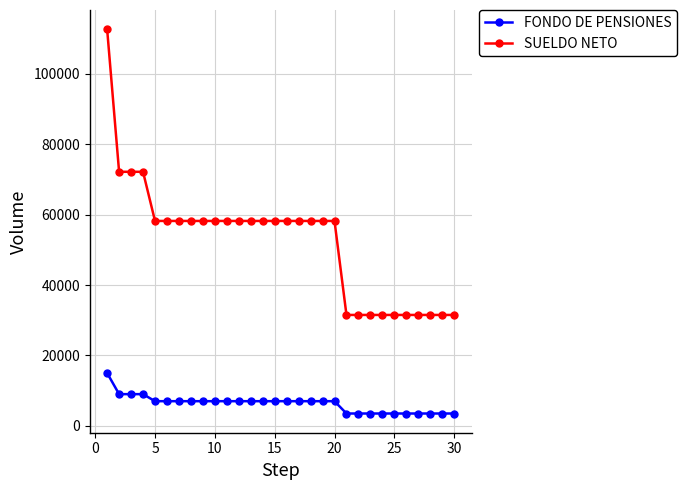

What is the difference between the second highest and second lowest values in the FONDO DE PENSIONES series?

5500.0